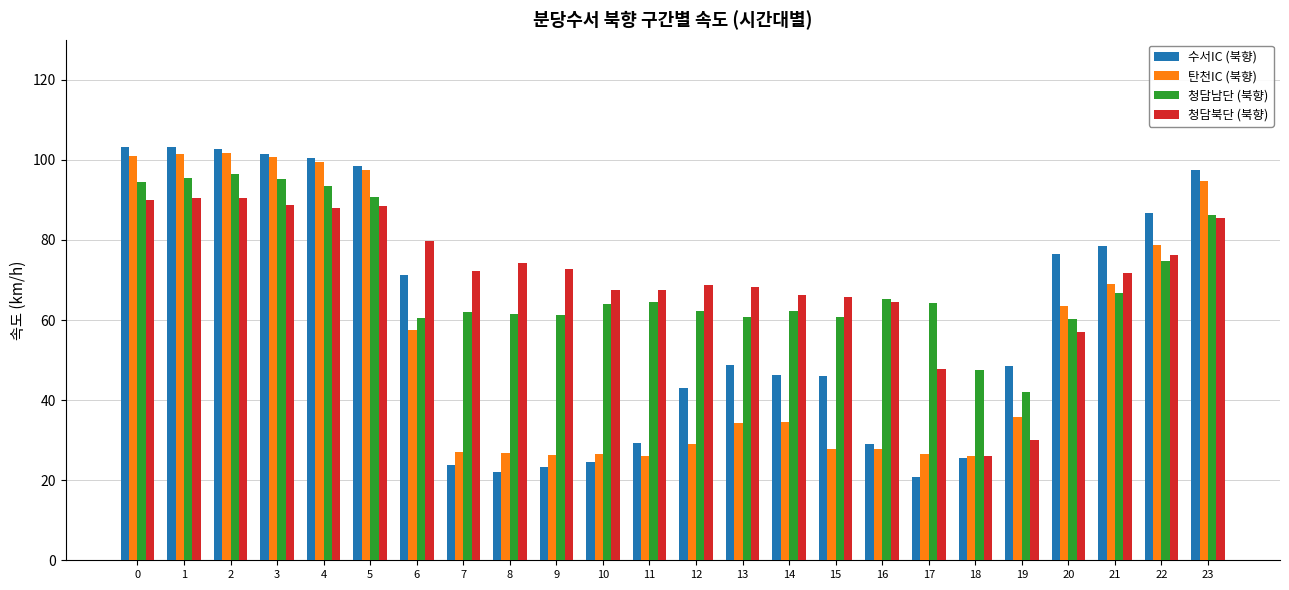

What is the spread (max minus min) of values at 0?

13.4